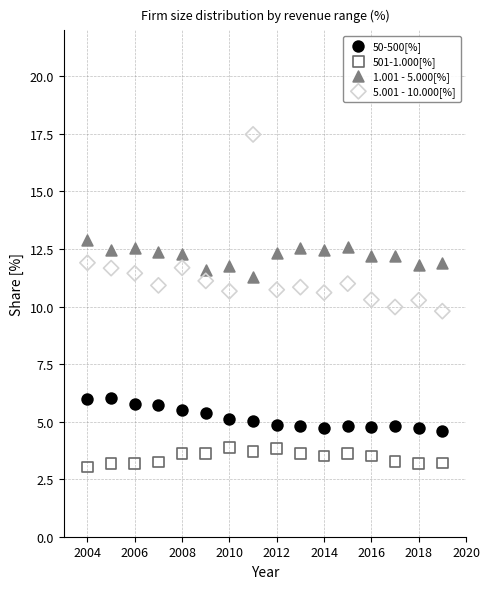

Which series reaches the minimum Y coordinate?

501-1.000[%]